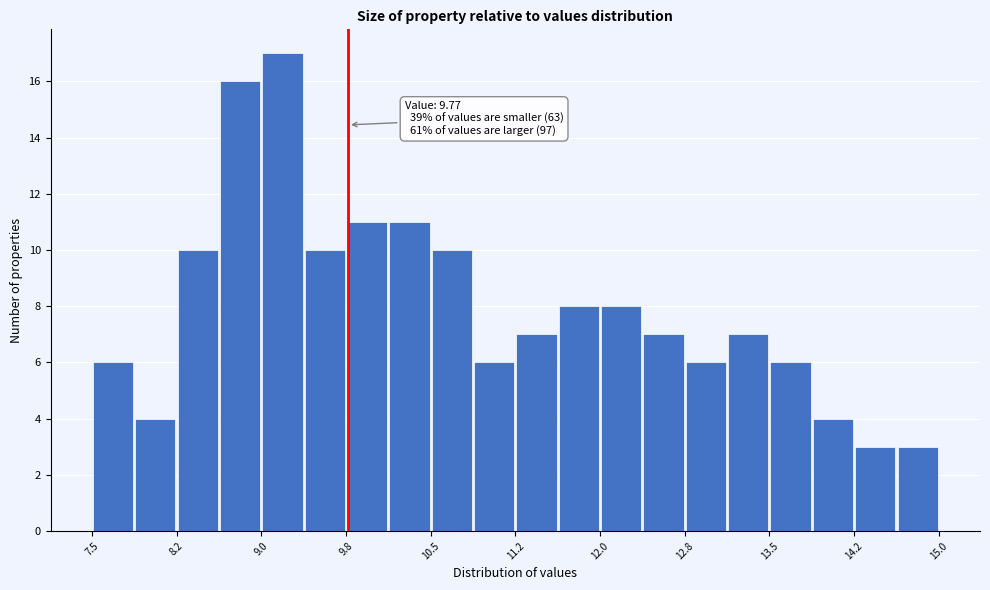

Read against the x-axis, roughly where is the centre of the tallest bar?

9.2